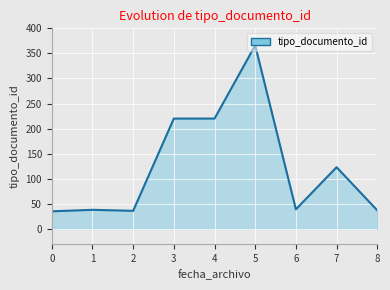

Approximately how many times larger is the value at 0 compared to 7?

0.3